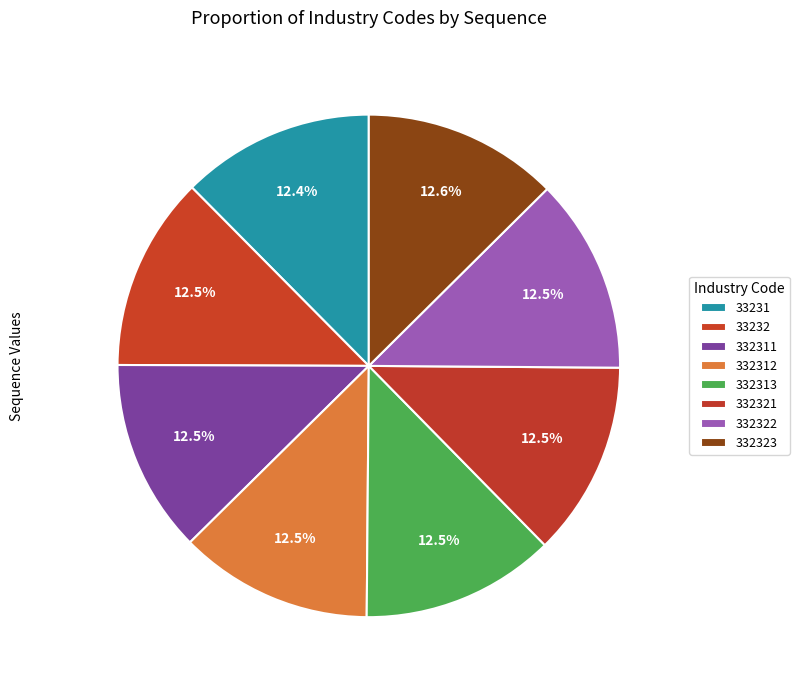

How many slices are in this pie chart?

8